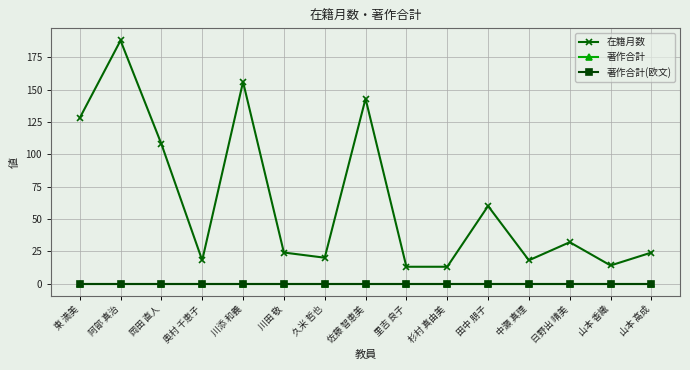

Which has a higher value, 日野出 晴美 or 久米 哲也?

日野出 晴美